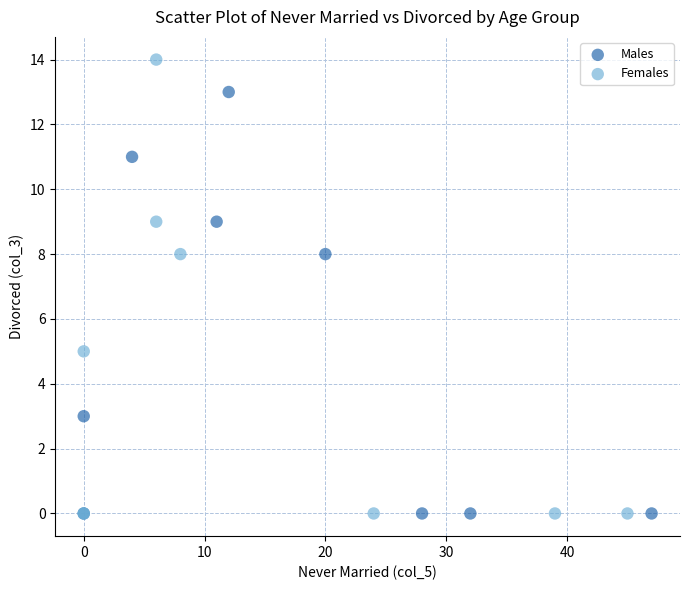

Which series contains the highest Y value?

Females